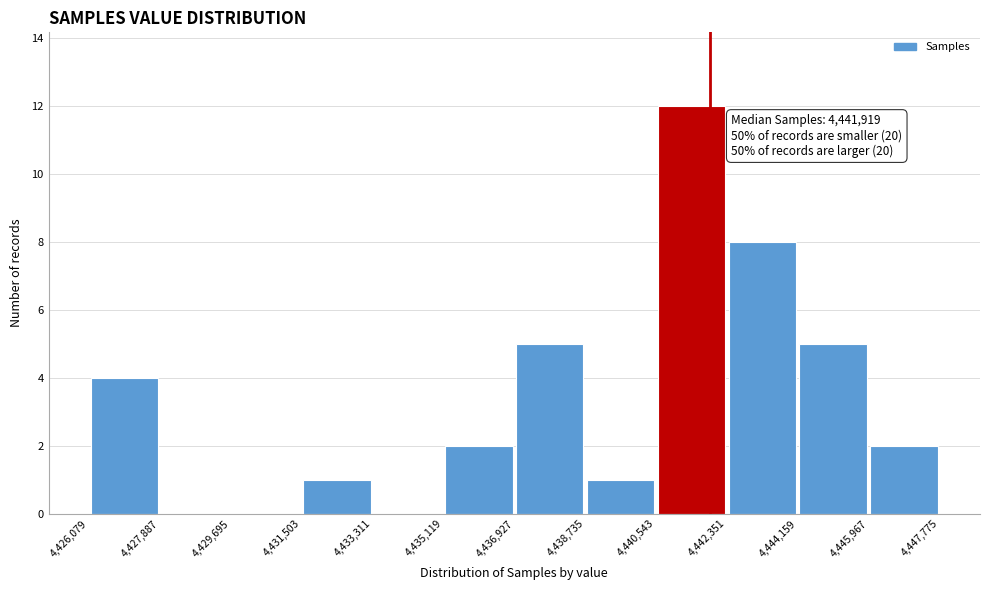

Over which range of the x-axis is the bar tallest?

4,440,543 to 4,442,351